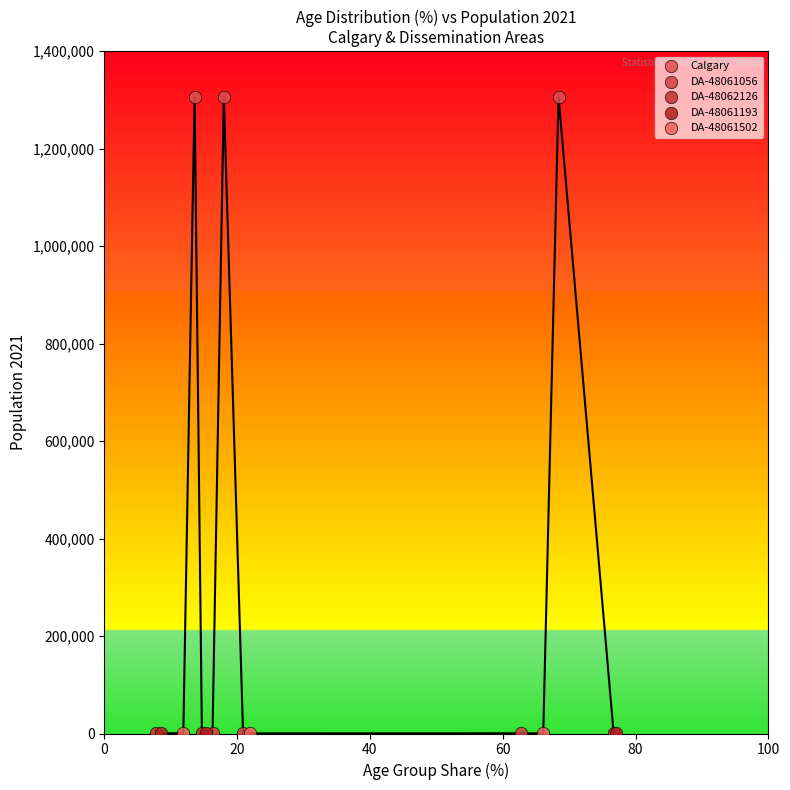

Which series contains the highest Y value?

Calgary